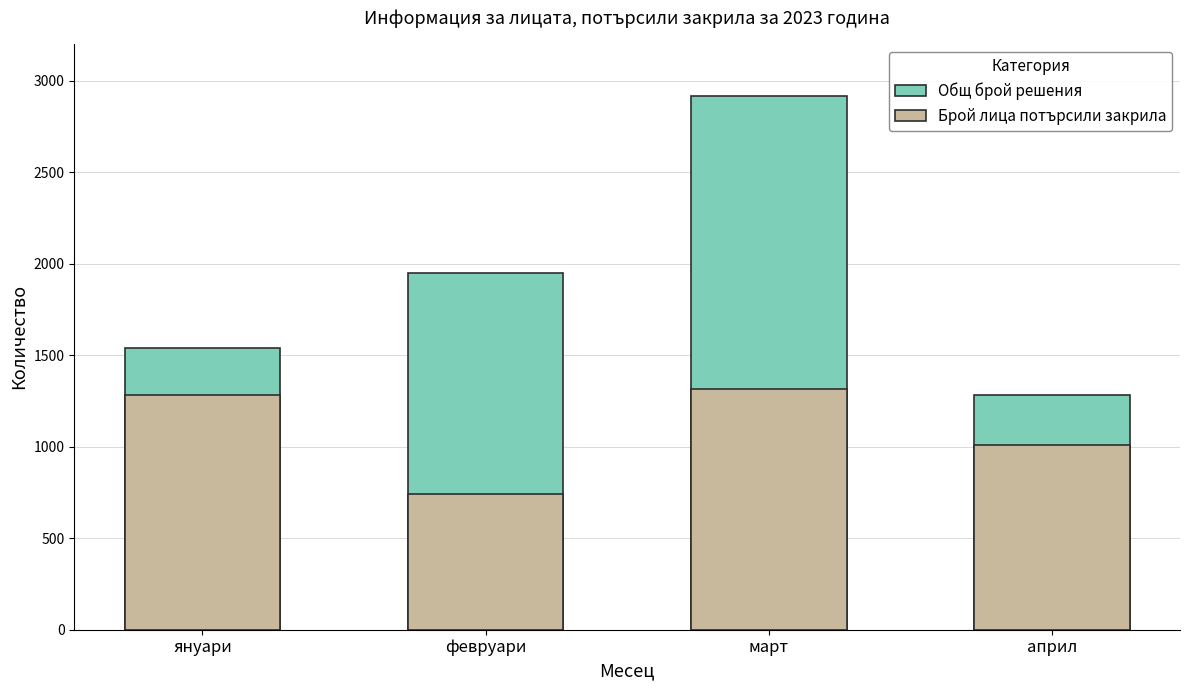

What is the maximum value shown in the chart?

2918